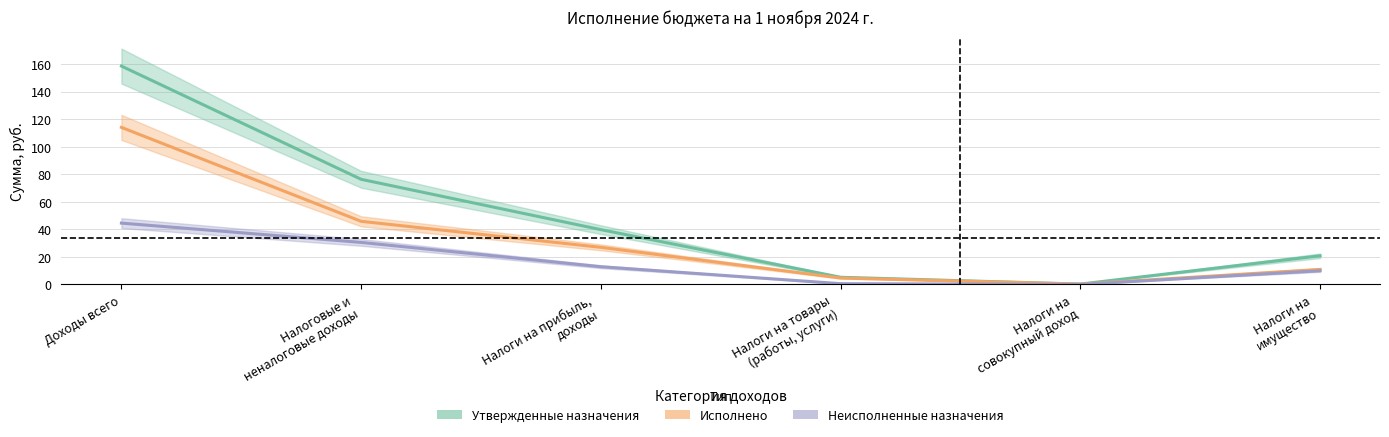

What is the lowest value of the Исполнено series?

0.2